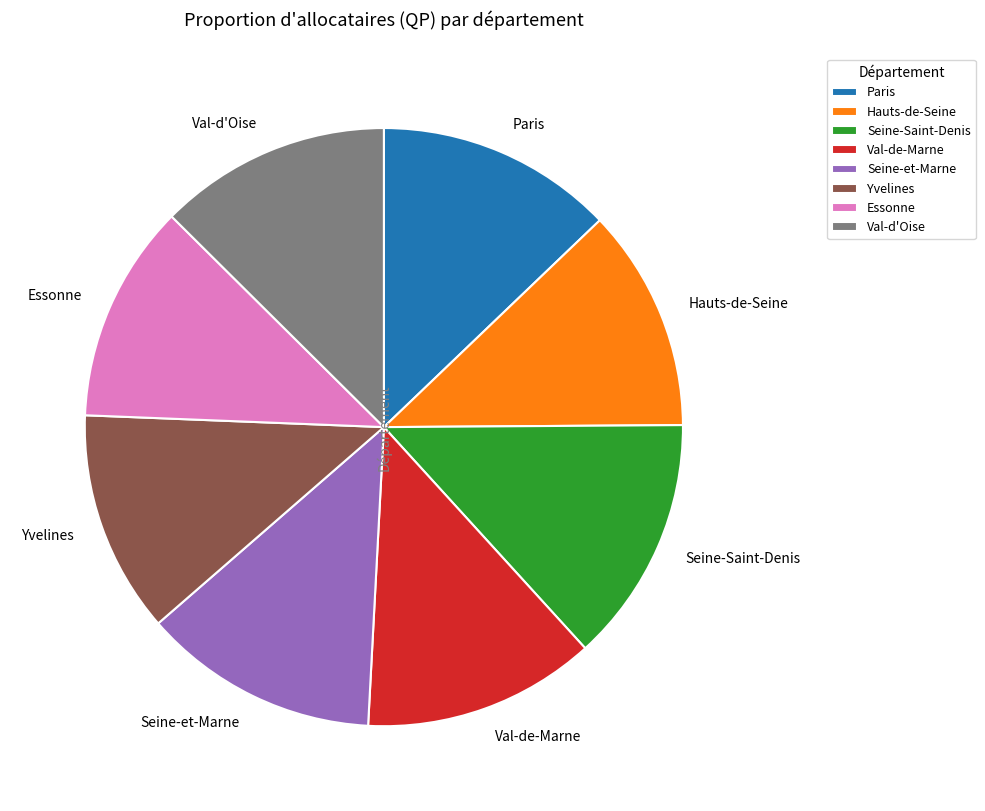

Which slice is the largest?

Seine-Saint-Denis